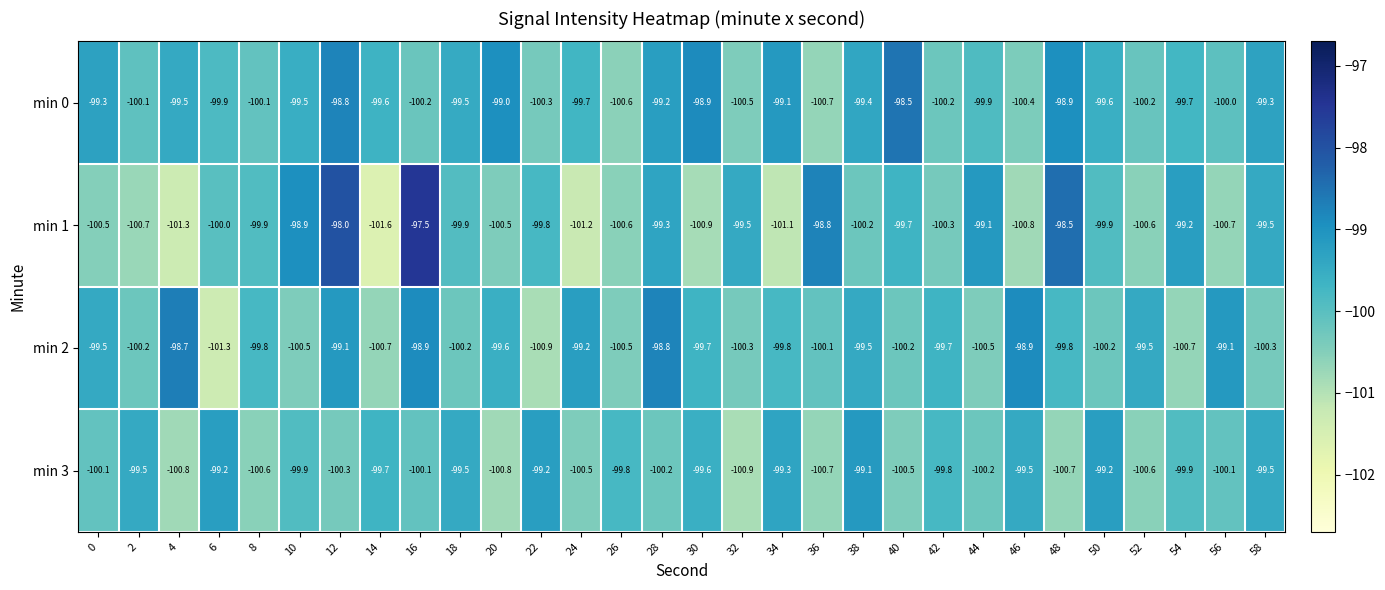

What is the difference between the second highest and second lowest values in the min 3 series?

1.6